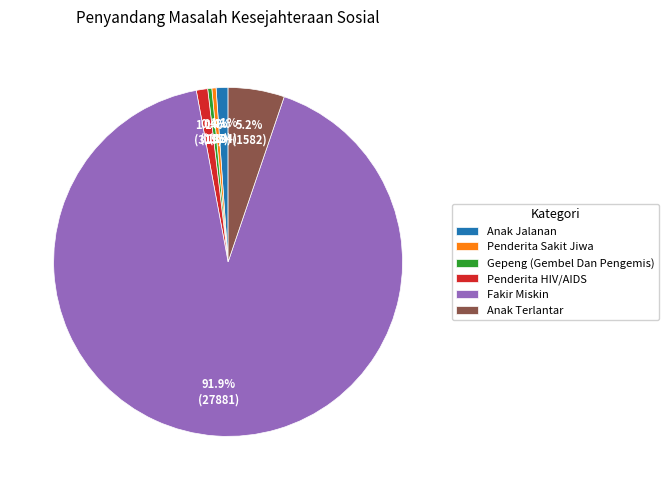

Combined, do Penderita Sakit Jiwa and Anak Terlantar account for over 50%?

No